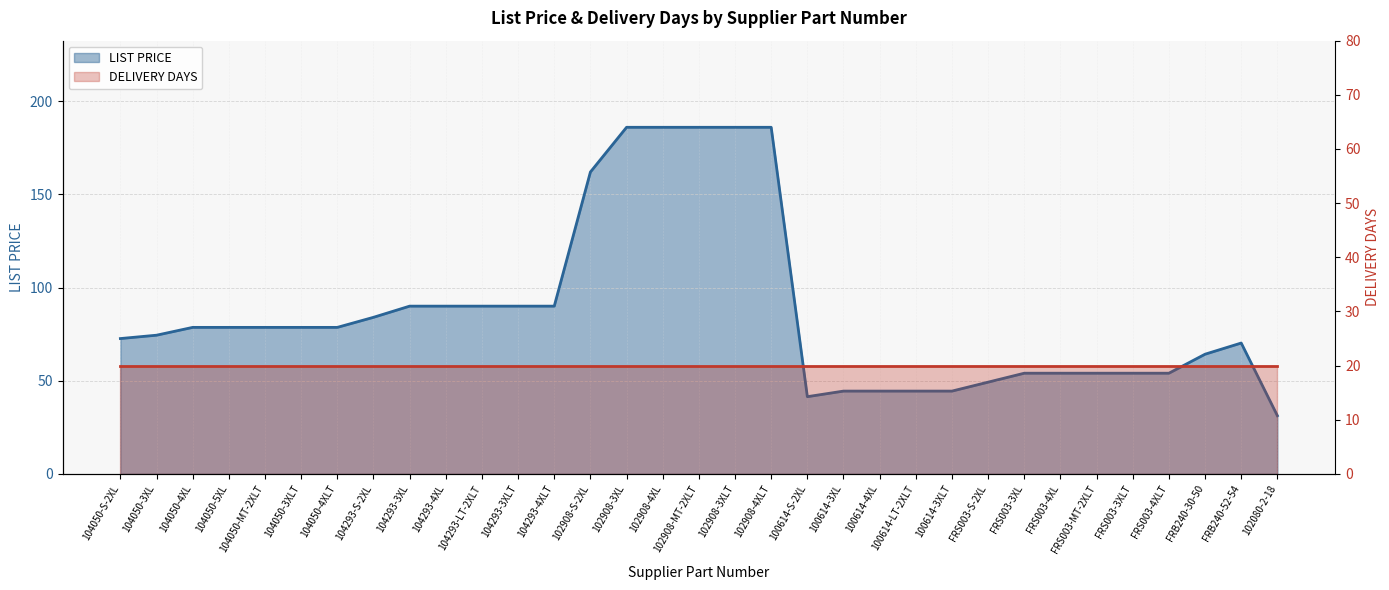

Rank the categories by value from highest to lowest.

102908-3XL, 102908-4XL, 102908-MT-2XLT, 102908-3XLT, 102908-4XLT, 102908-S-2XL, 104293-3XL, 104293-4XL, 104293-LT-2XLT, 104293-3XLT, 104293-4XLT, 104293-S-2XL, 104050-4XL, 104050-5XL, 104050-MT-2XLT, 104050-3XLT, 104050-4XLT, 104050-3XL, 104050-S-2XL, FRB240-52-54, FRB240-30-50, FRS003-3XL, FRS003-4XL, FRS003-MT-2XLT, FRS003-3XLT, FRS003-4XLT, FRS003-S-2XL, 100614-3XL, 100614-4XL, 100614-LT-2XLT, 100614-3XLT, 100614-S-2XL, 102080-2-18